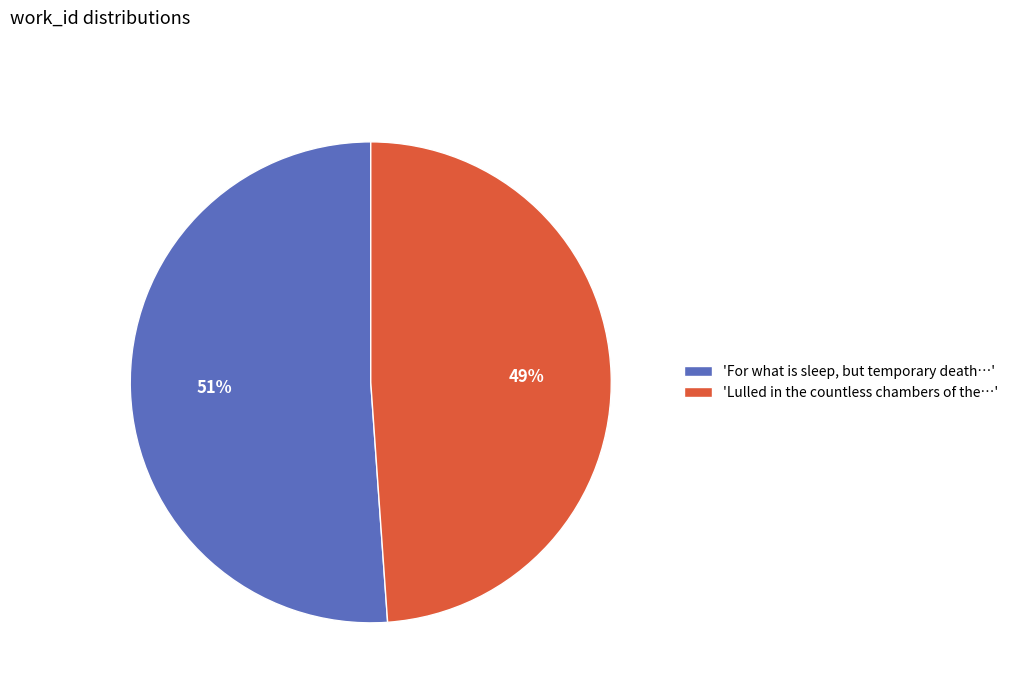

How many segments does this pie chart have?

2